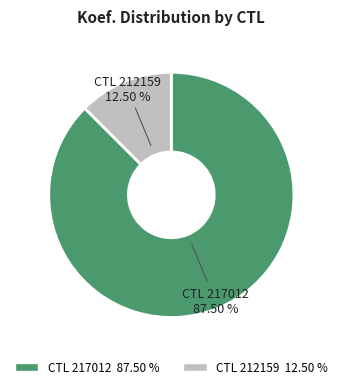

Does any single category account for the majority?

Yes